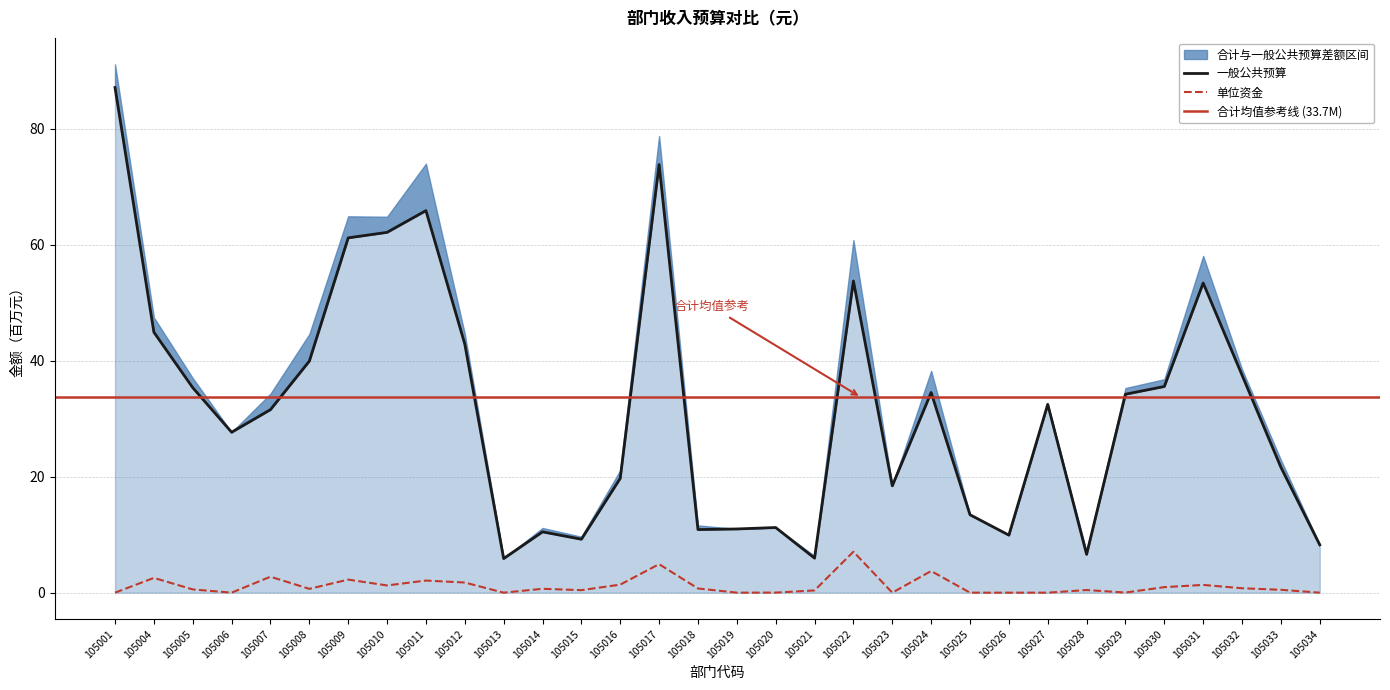

What is the difference between the highest and lowest values at 105027?

32.5